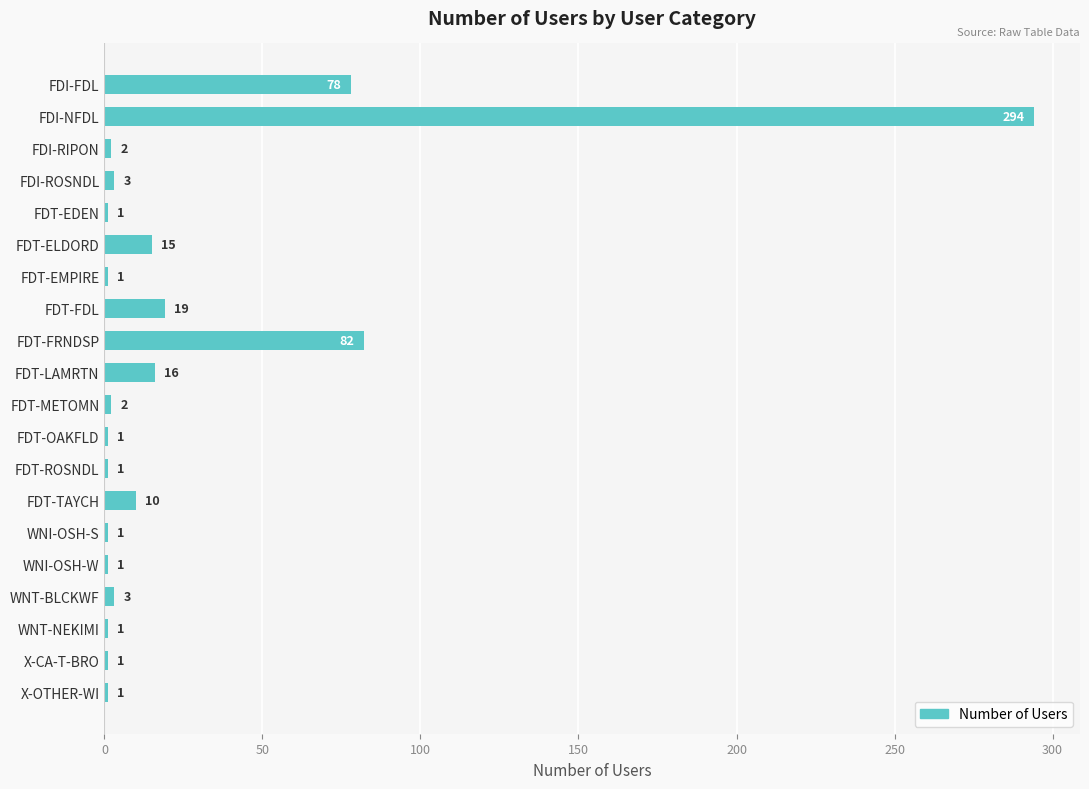

How many data points does each series have?

20